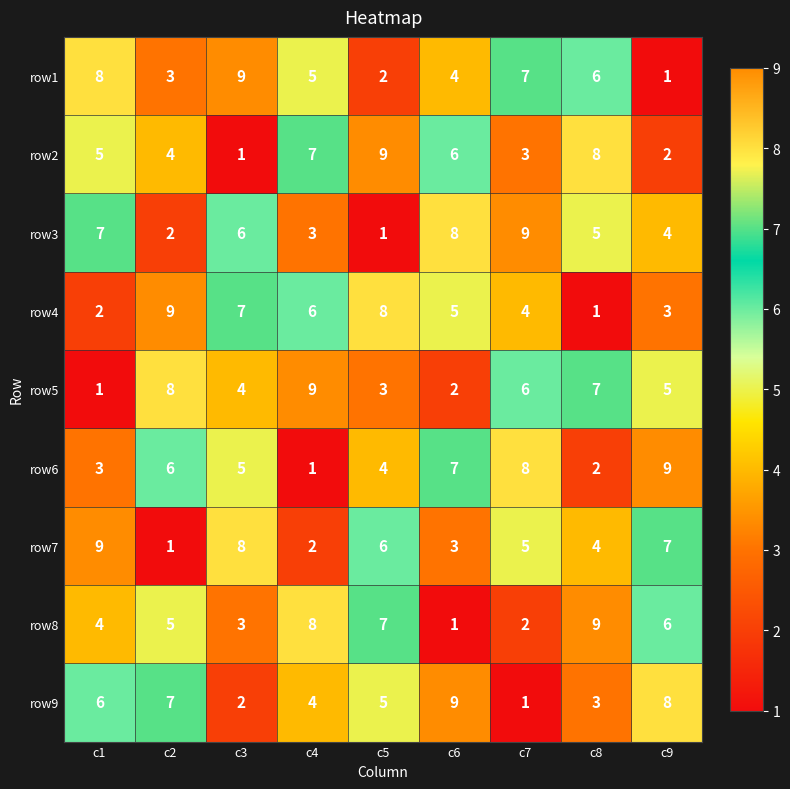

What is the approximate value of row6 at c1?

3